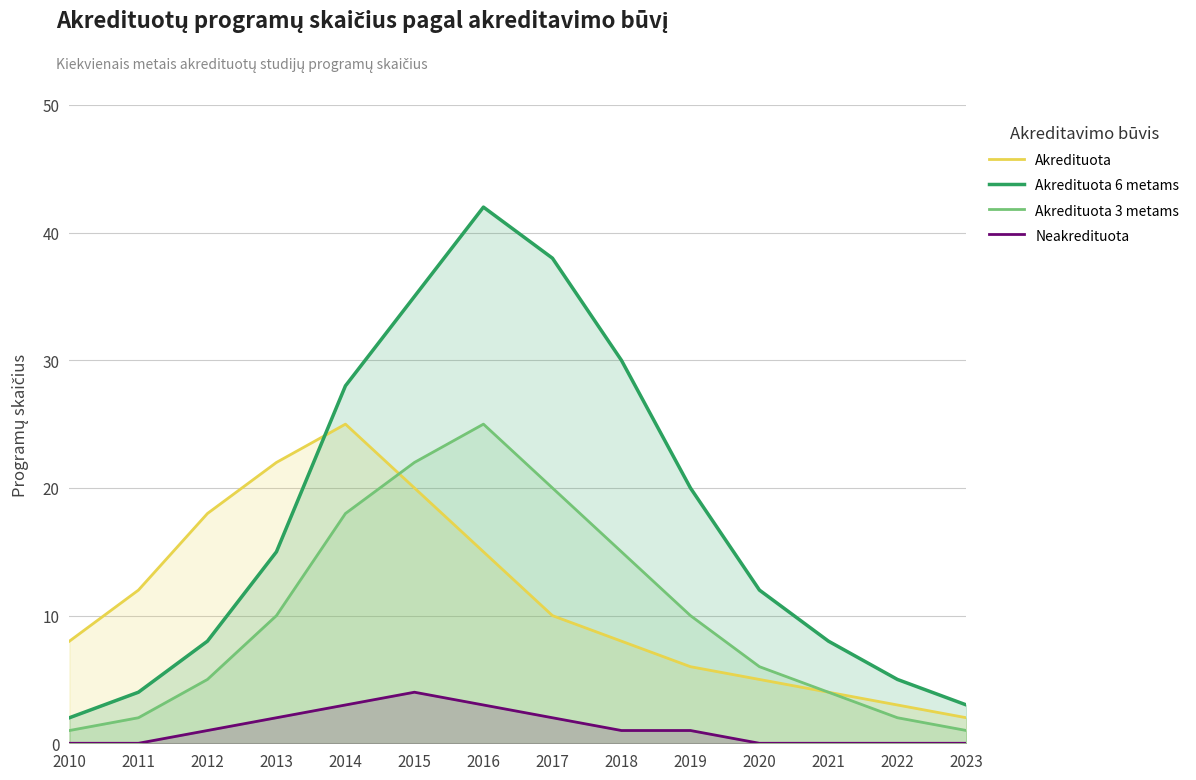

Which series has the largest range (max minus min)?

Akredituota 6 metams